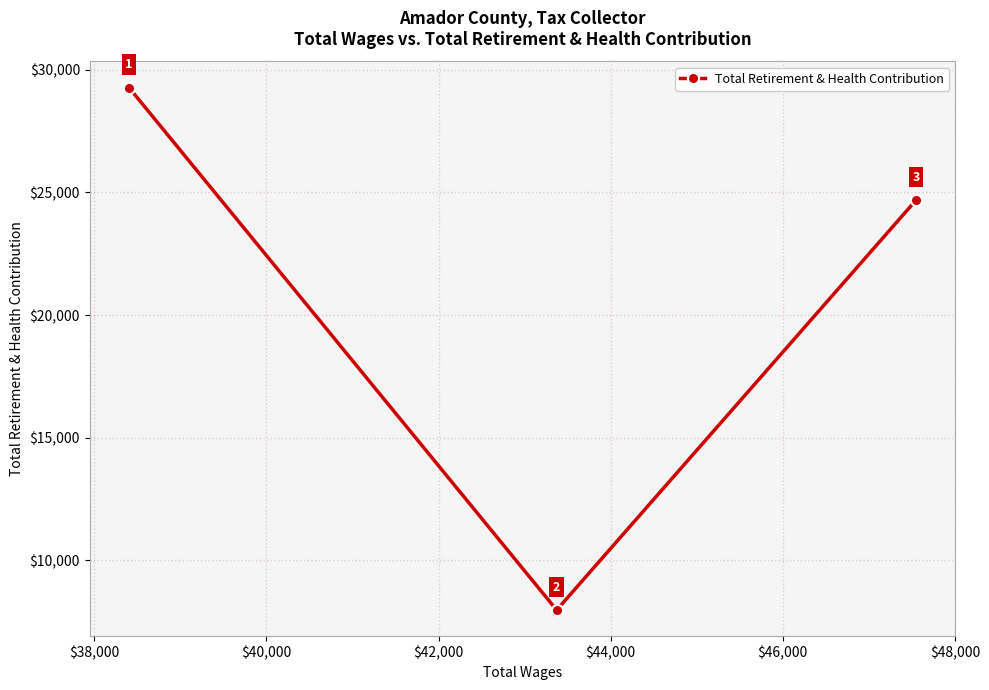

How many values are below 24682?

1